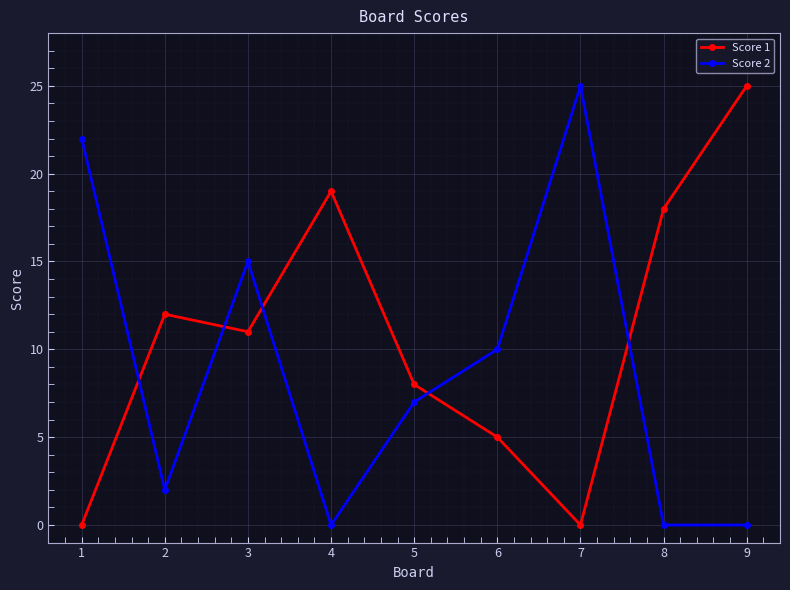

What is the spread (max minus min) of values at 9?

25